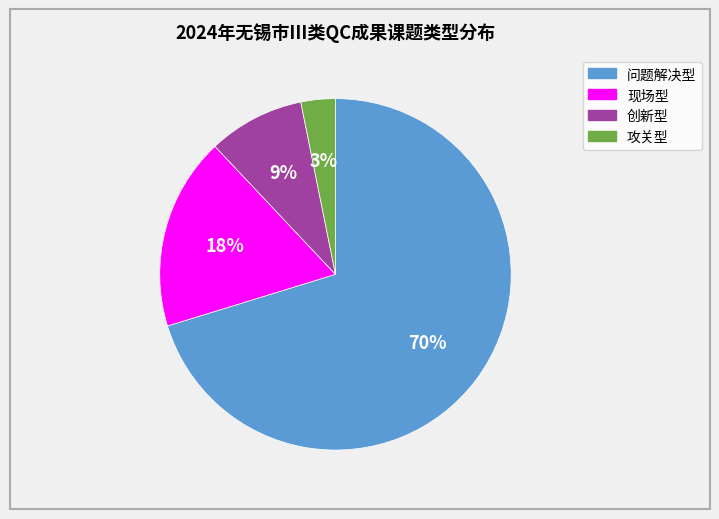

Is there a majority slice in this chart?

Yes